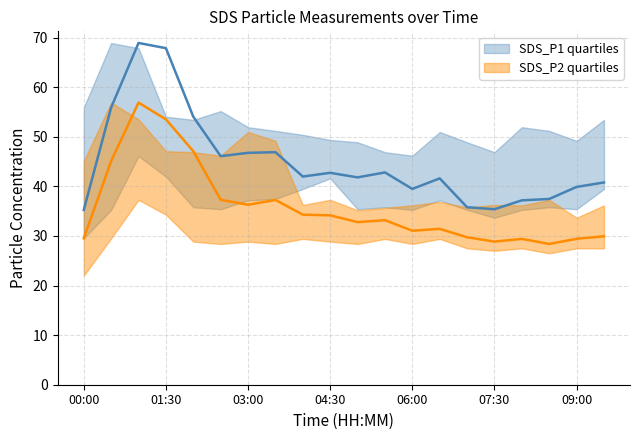

What is the value of the SDS_P1_lower point at the 12th from the left?

35.8